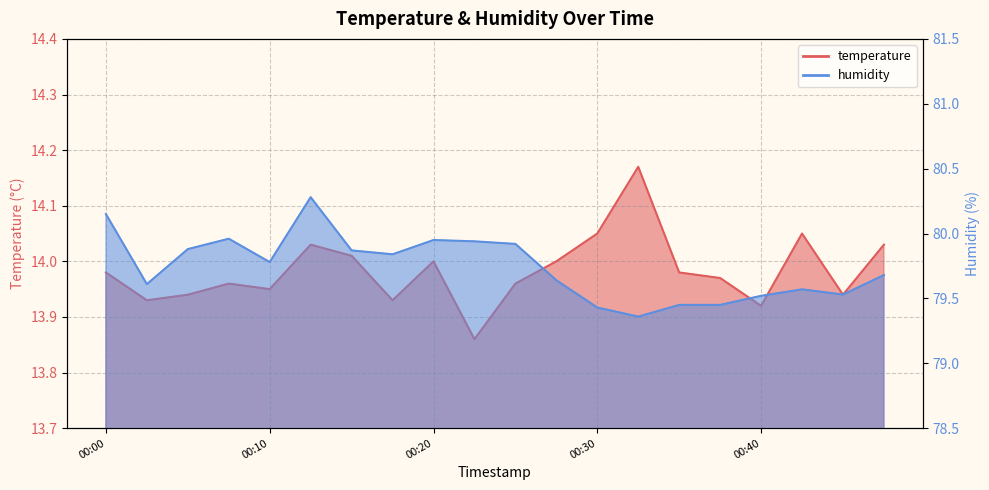

Which series changed the most between 2023-02-18T00:13:08 and 2023-02-18T00:35:08?

humidity